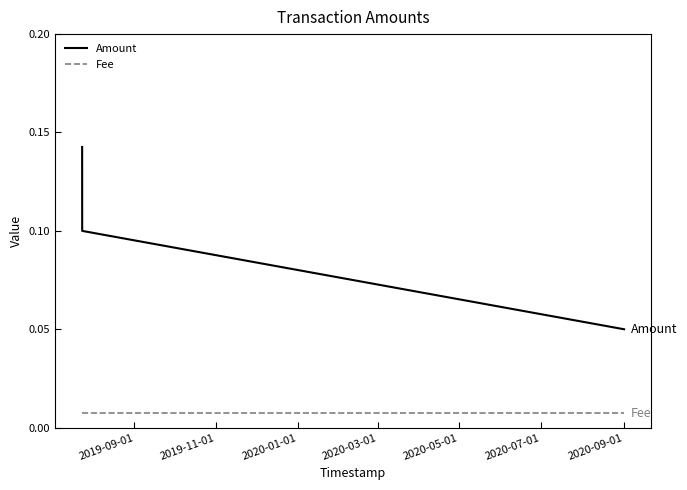

Rank the series by their maximum value, from lowest to highest.

Fee, Amount